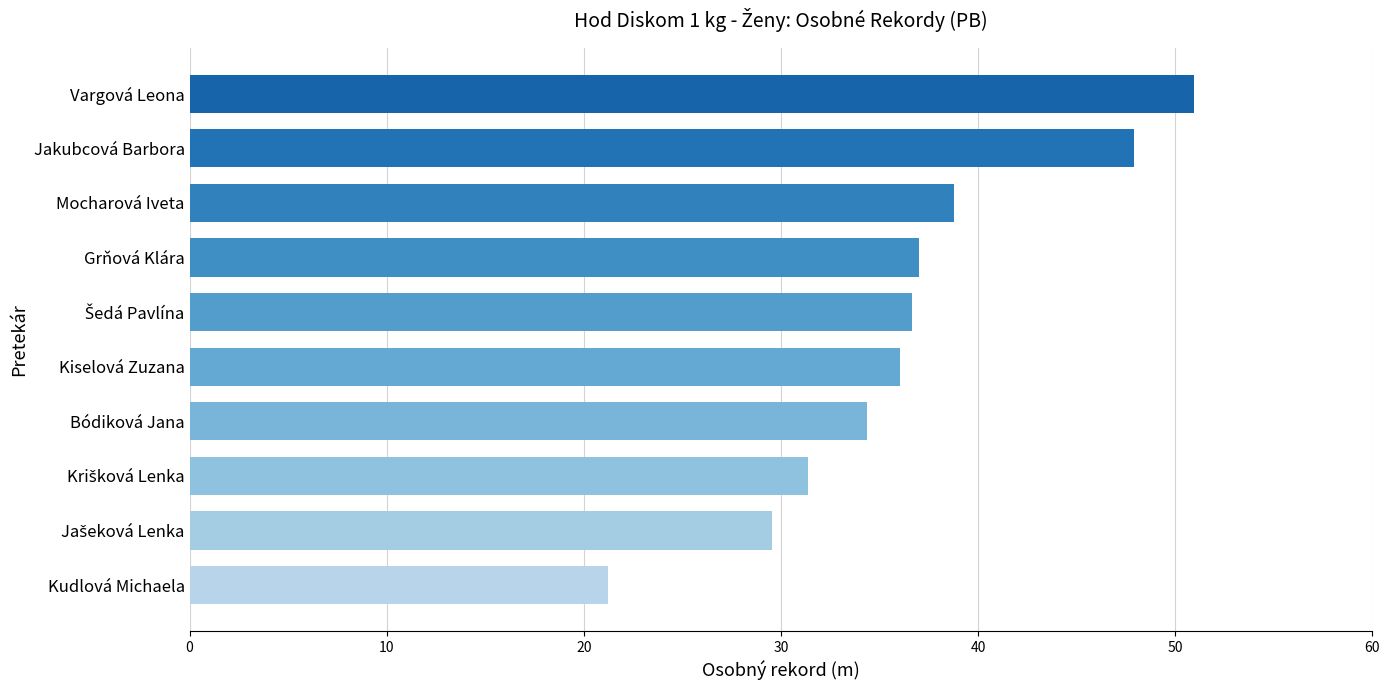

Read the value at Bódiková Jana.

34.4